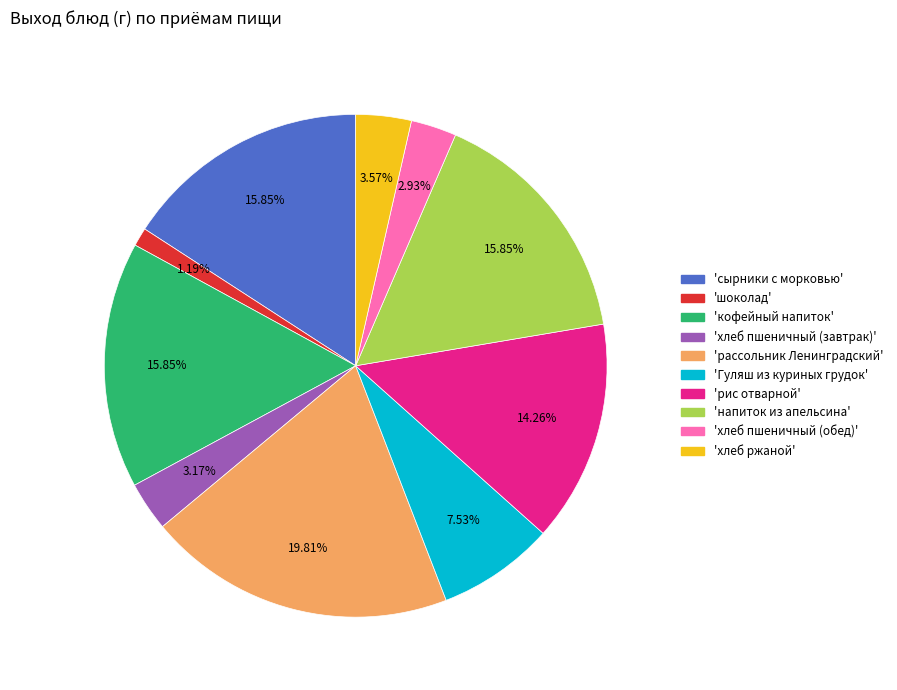

Does any single category account for the majority?

No